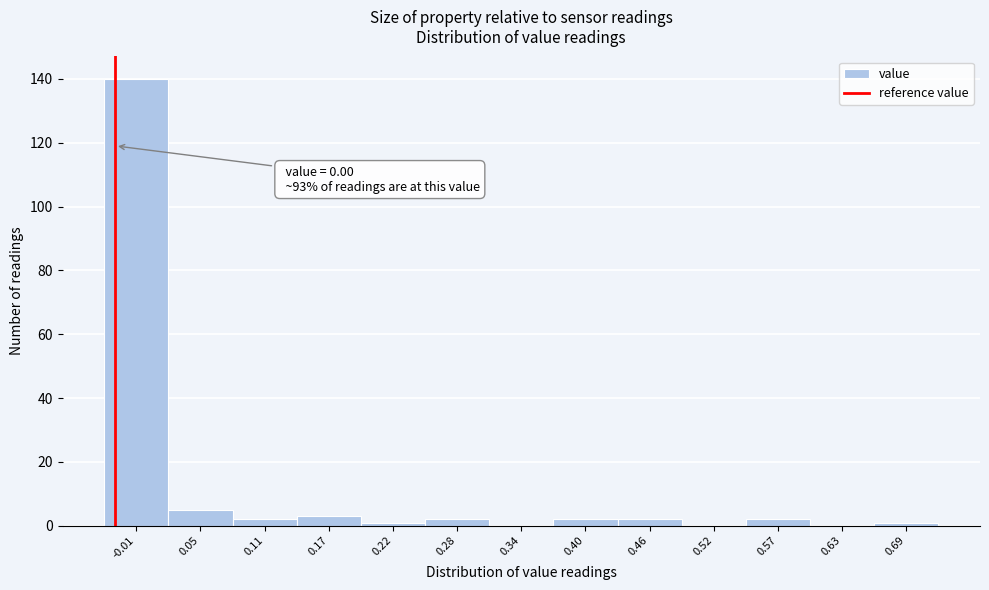

Reading left to right, transcribe all the data shown in this chart.

-0.01=140	0.05=5	0.11=2	0.17=3	0.22=1	0.28=2	0.34=0	0.40=2	0.46=2	0.52=0	0.57=2	0.63=0	0.69=1